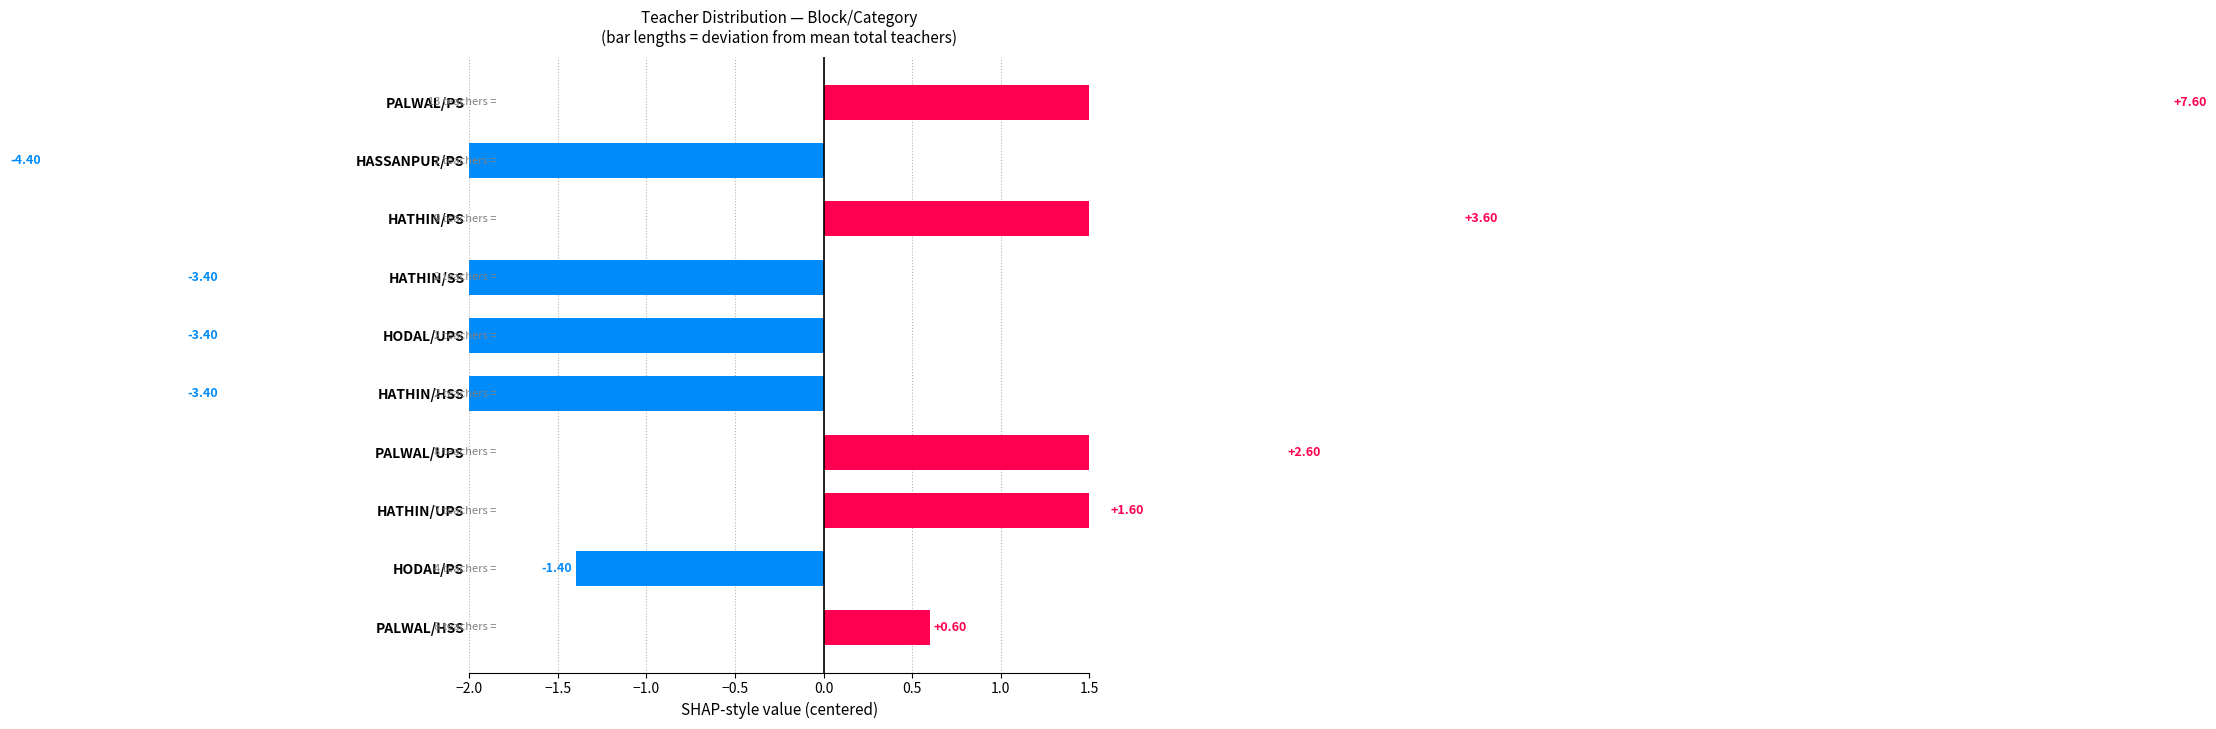

The chart shows a value of -2.2 at HATHIN/HSS. True or false?

False